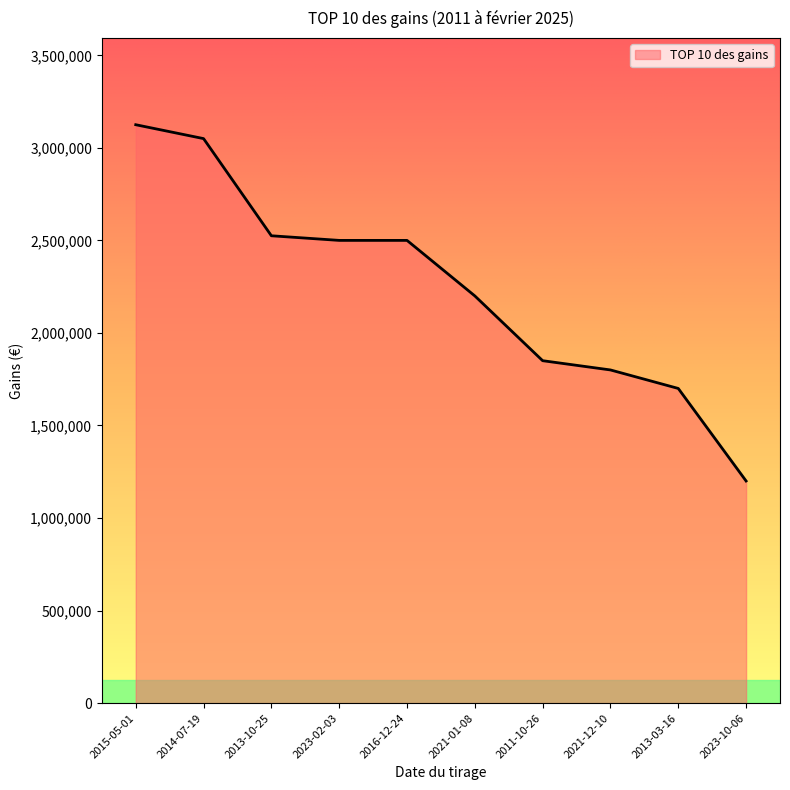

How many lines are shown in the chart?

1